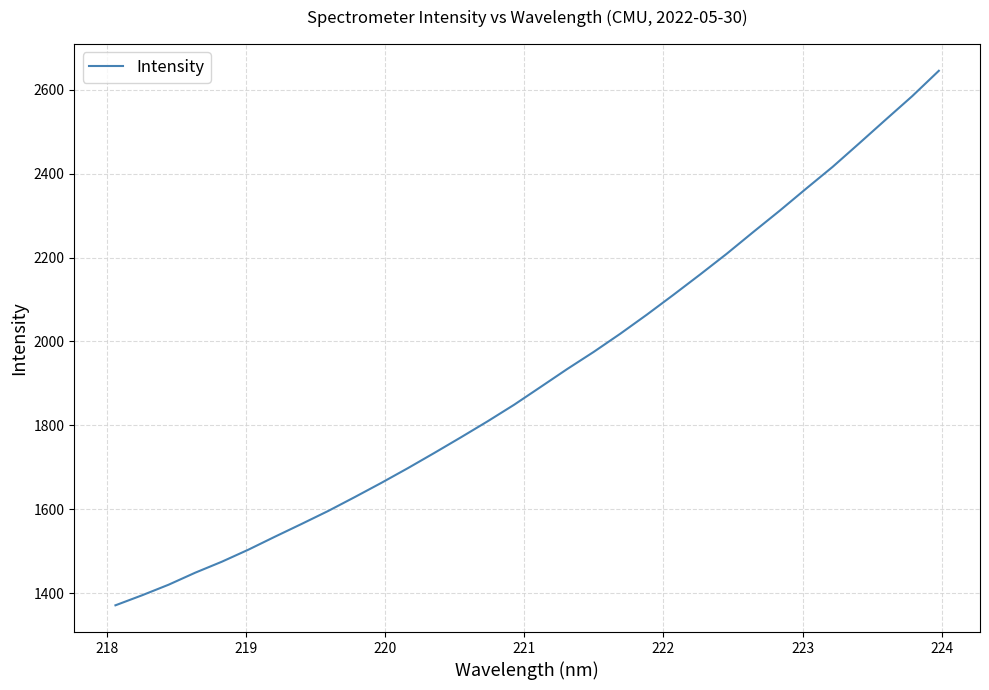

How many lines are shown in the chart?

1